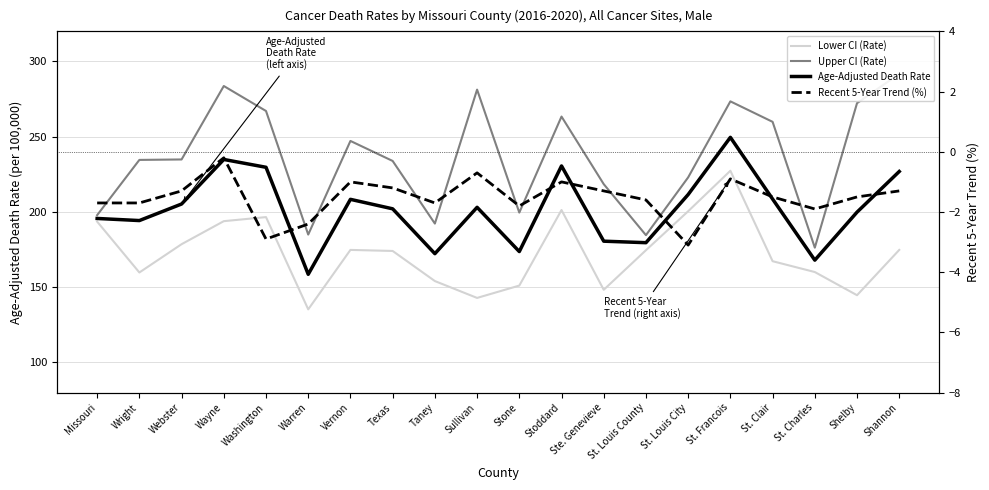

Is the value of Lower CI (Rate) at Stone greater than the value of Age-Adjusted Death Rate at Stoddard?

No